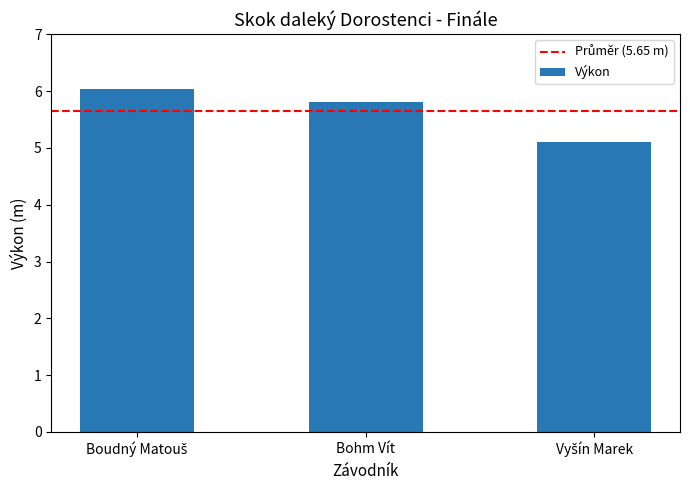

Reading left to right, transcribe all the data shown in this chart.

6.0	5.8	5.1